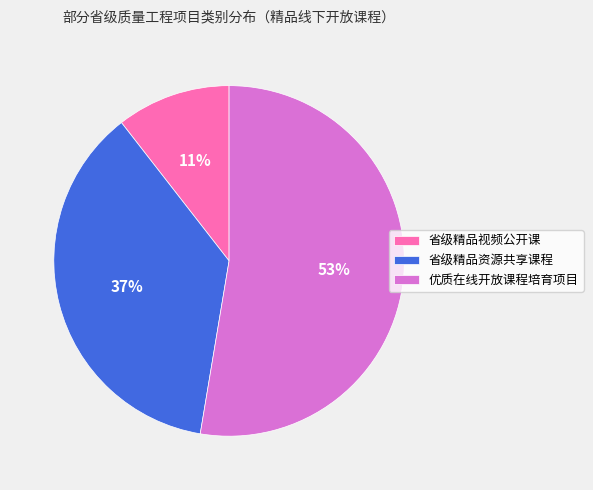

To the nearest percent, what is the difference between the 省级精品视频公开课 and 优质在线开放课程培育项目 slice percentages?

42%